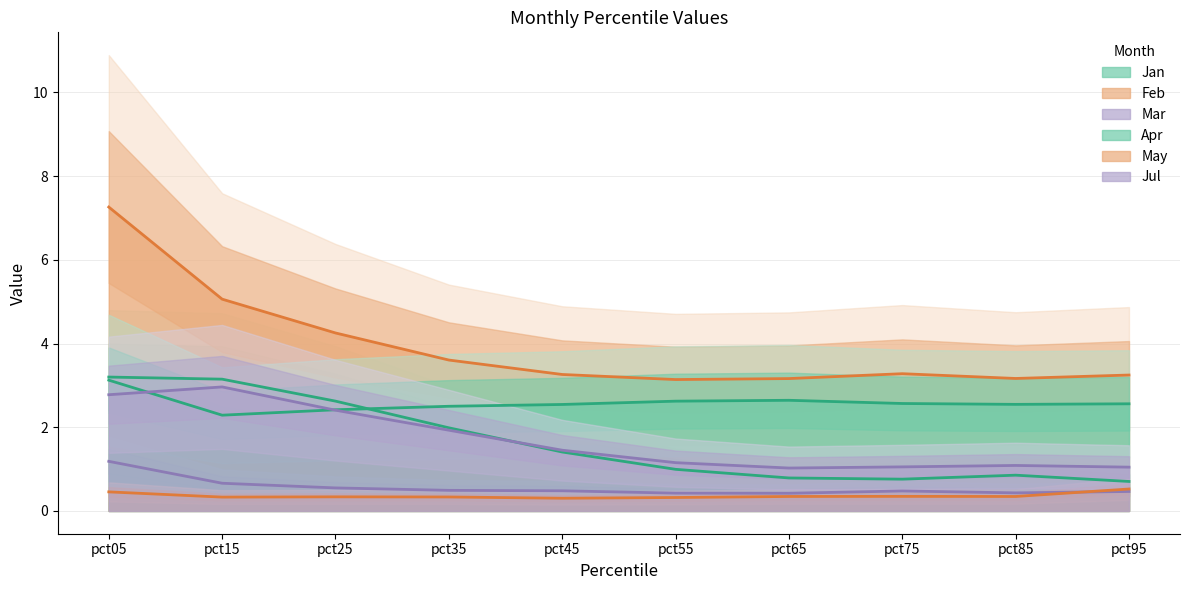

Does the chart have visible grid lines?

Yes